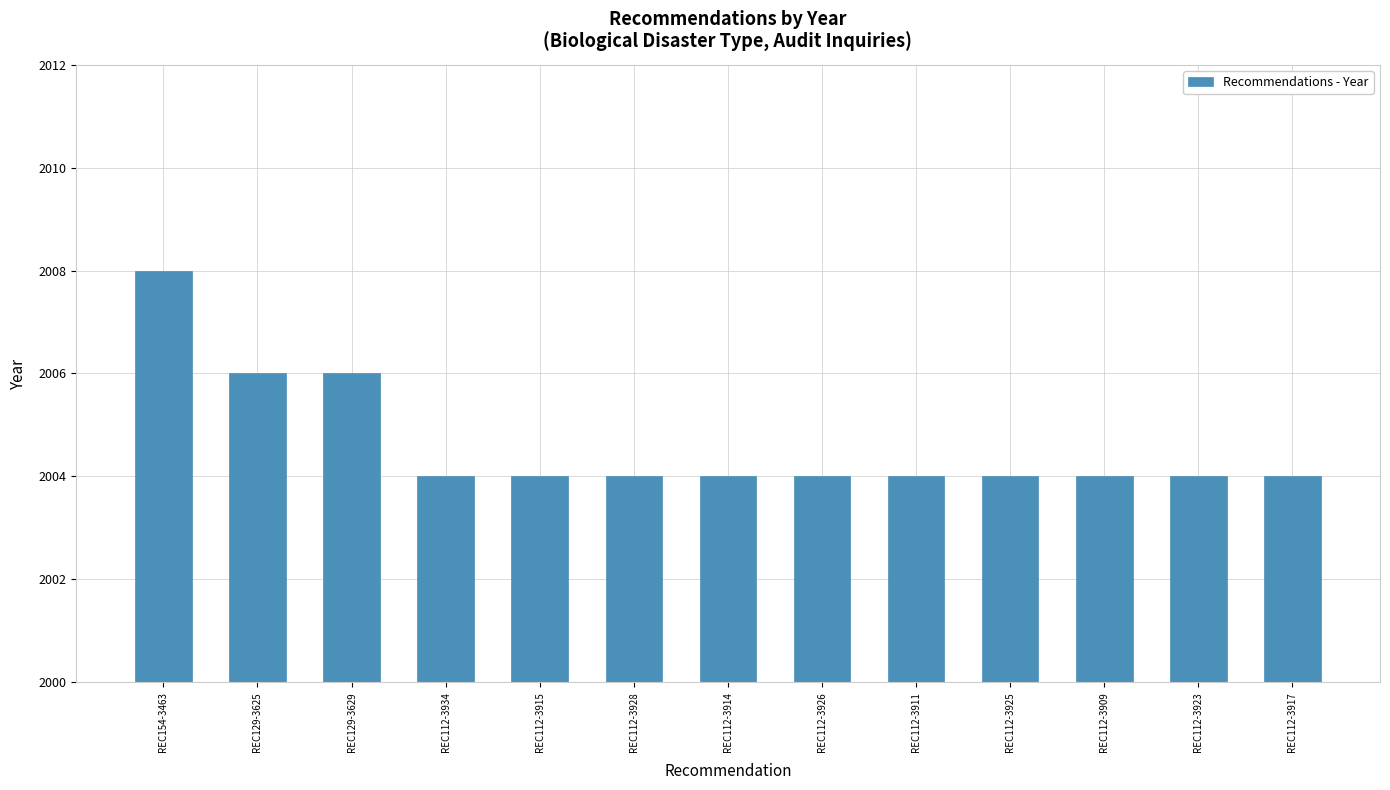

What is the sum of the values at REC129-3625 and REC154-3463?

4014